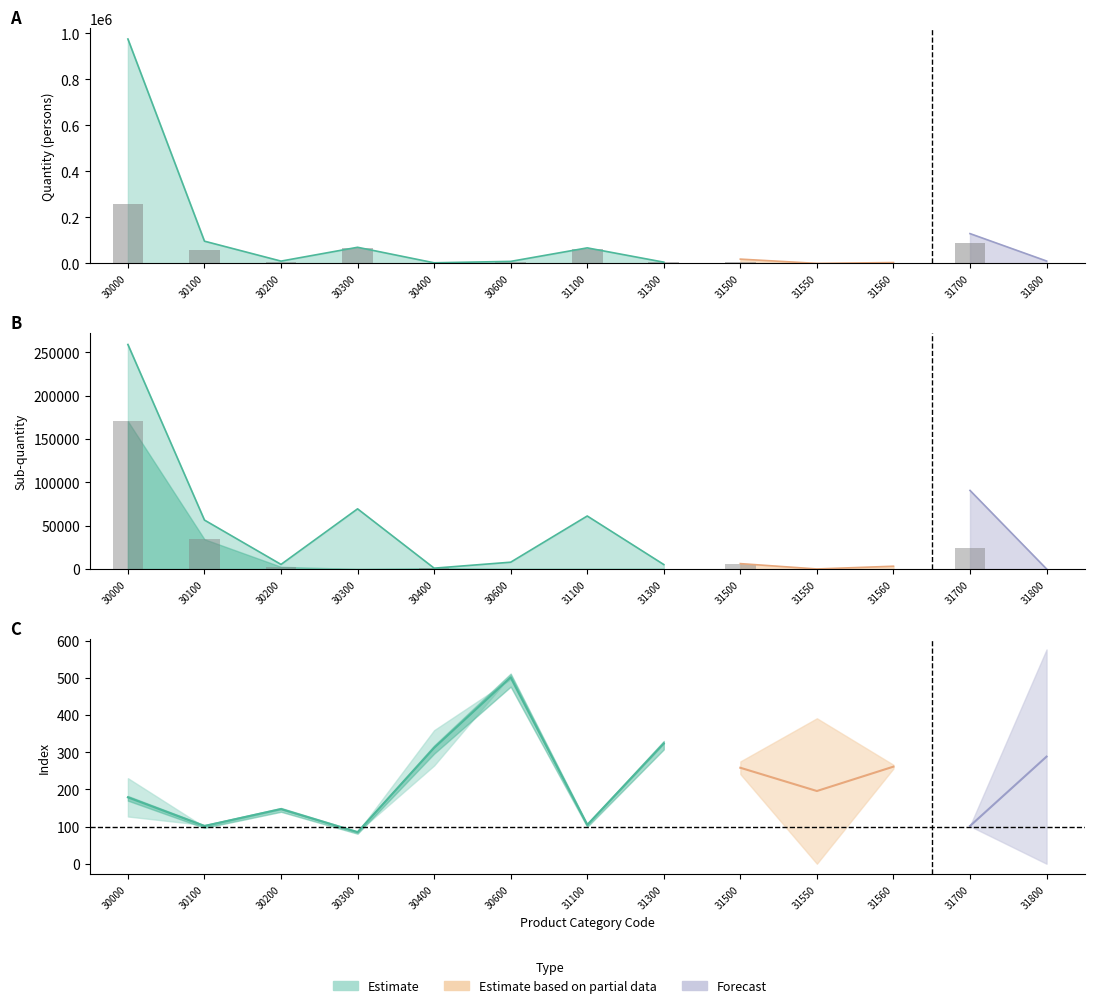

Is it true that Estimate equals 2546 at 30200?

True